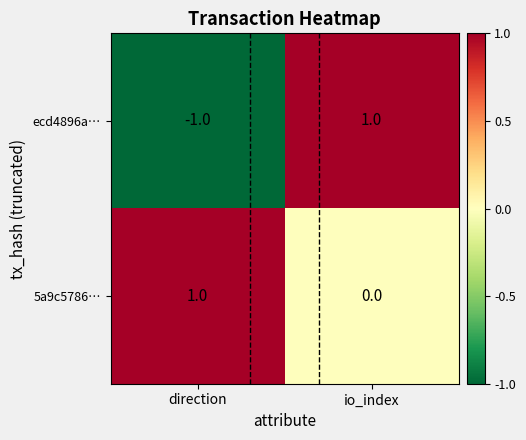

At direction, list the series in order from largest to smallest.

5a9c5786…, ecd4896a…